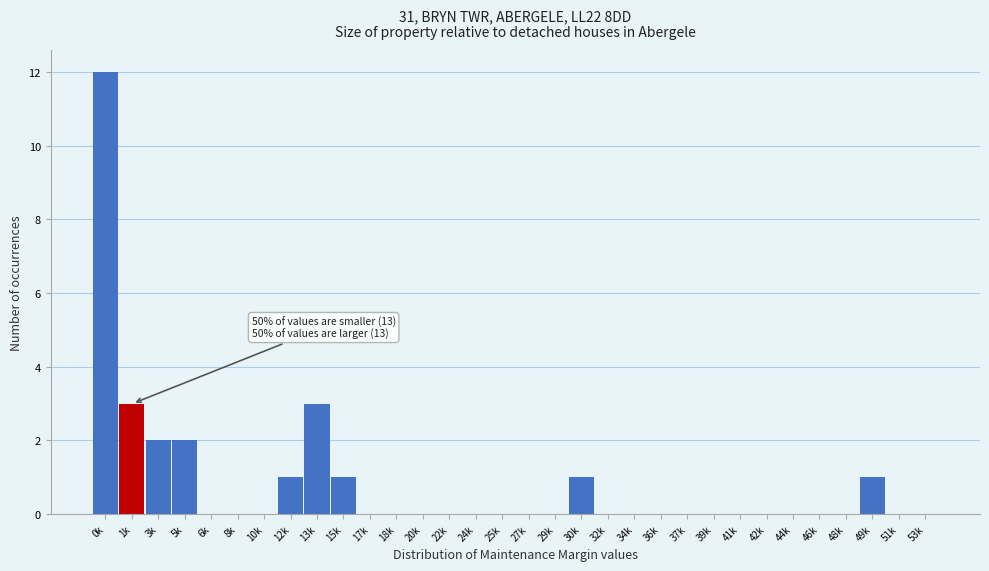

Which category has the highest value across all series?

0k